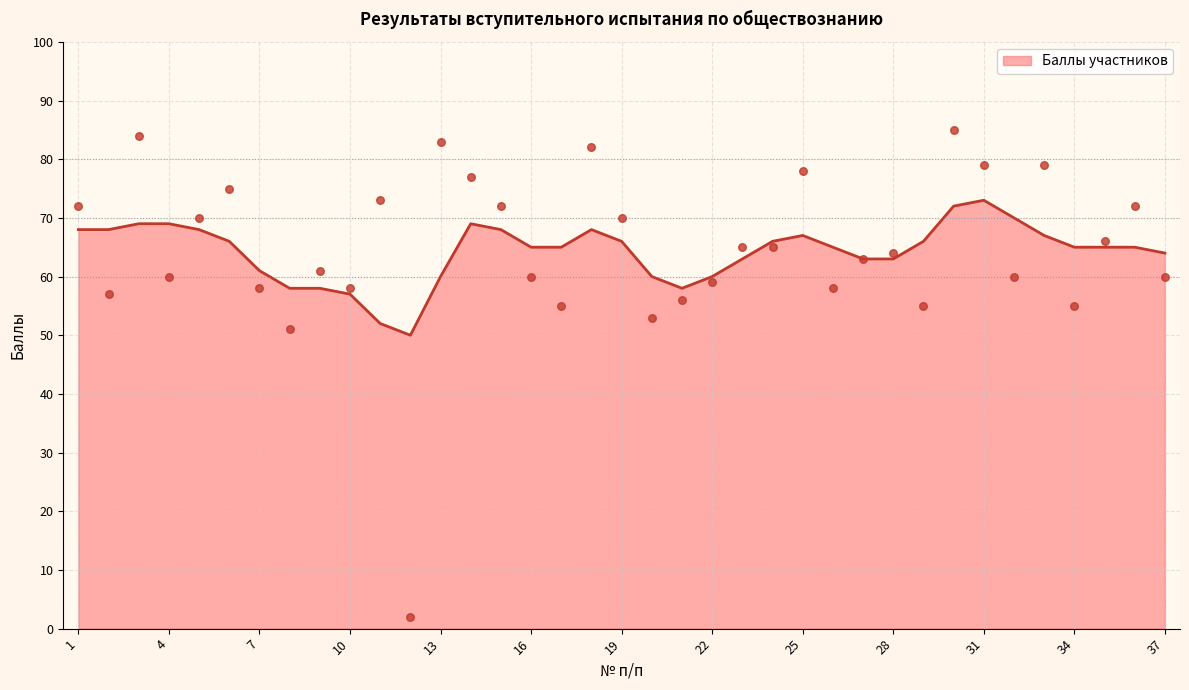

What is the change in value from 14 to 28?

-13